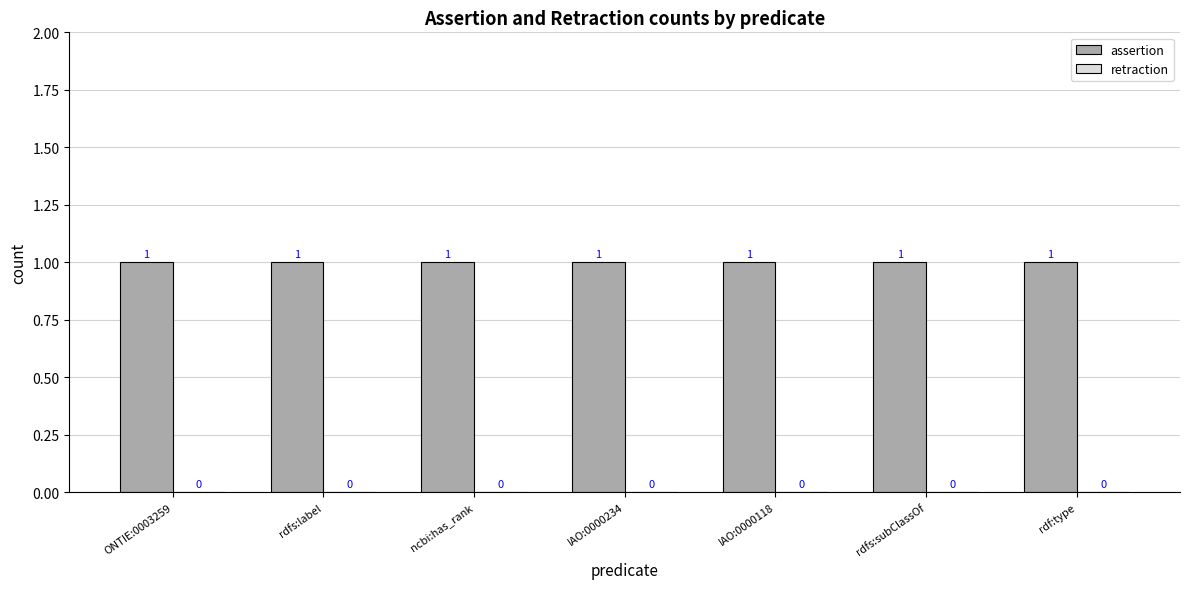

Rank the series by their maximum value, from highest to lowest.

assertion, retraction